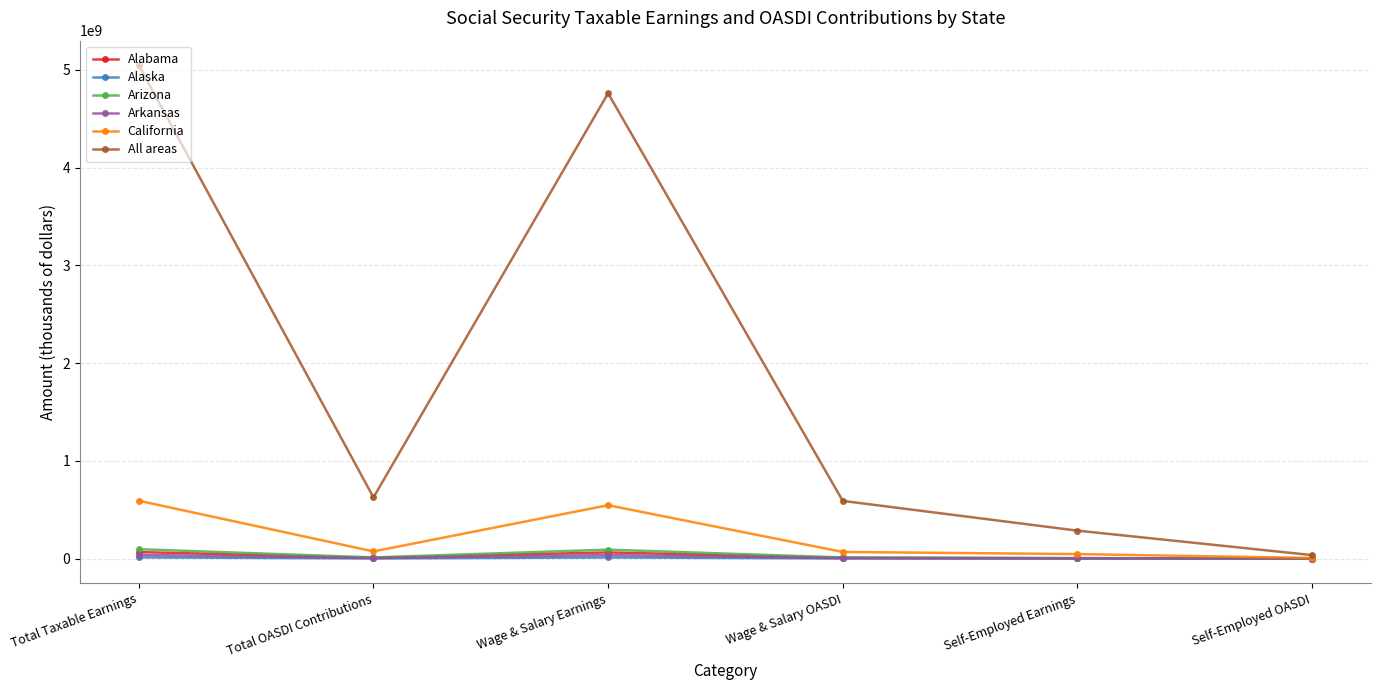

Which series changed the most between Total Taxable Earnings and Self-Employed OASDI?

All areas